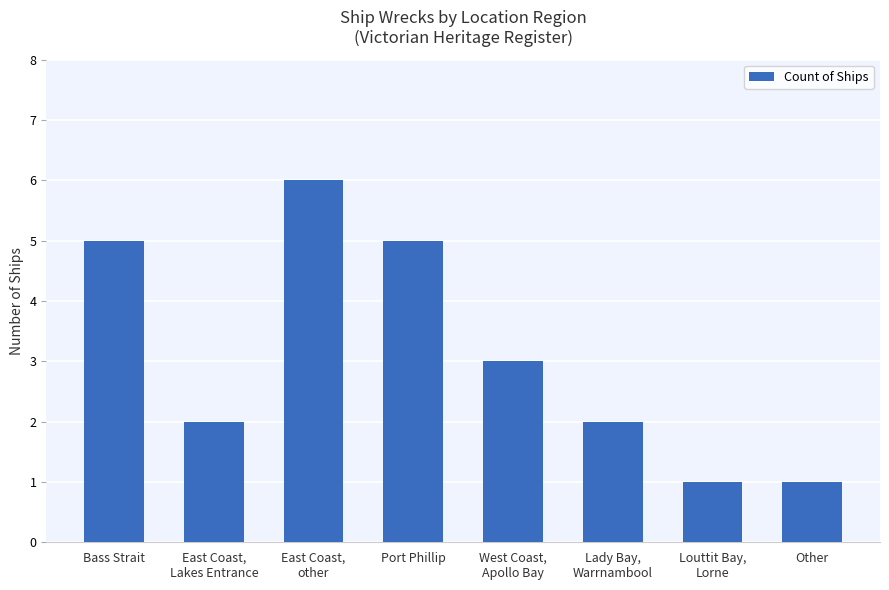

What is the label of the 3rd bar from the right?

Lady Bay,
Warrnambool